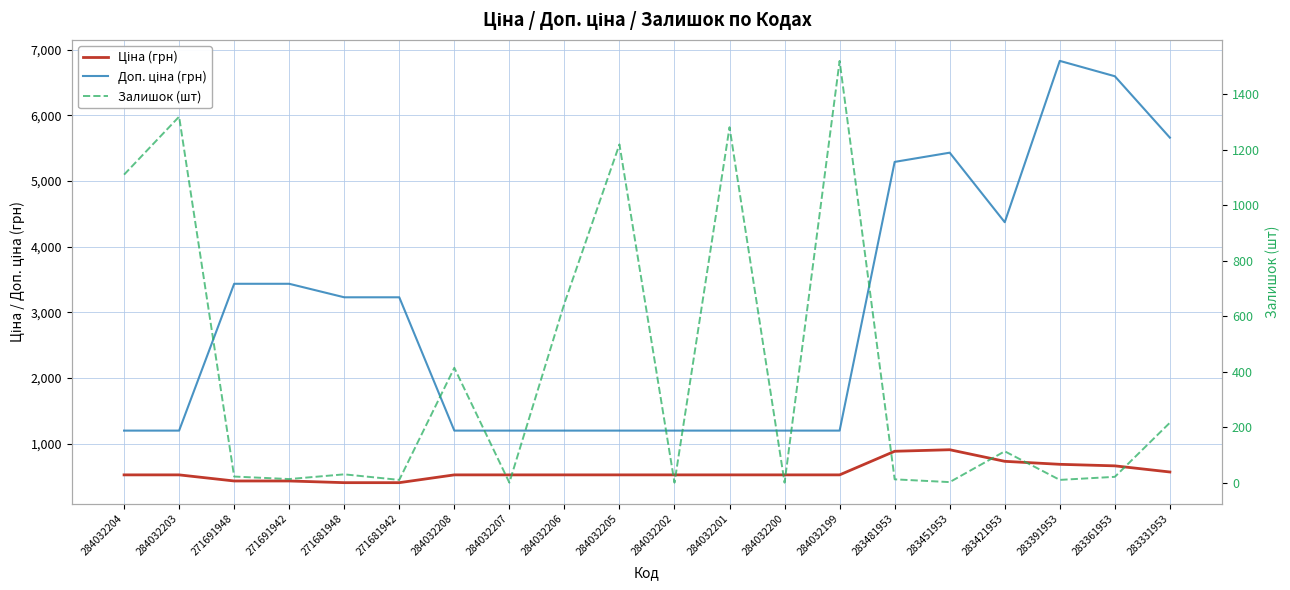

What position from the right is 283391953?

3